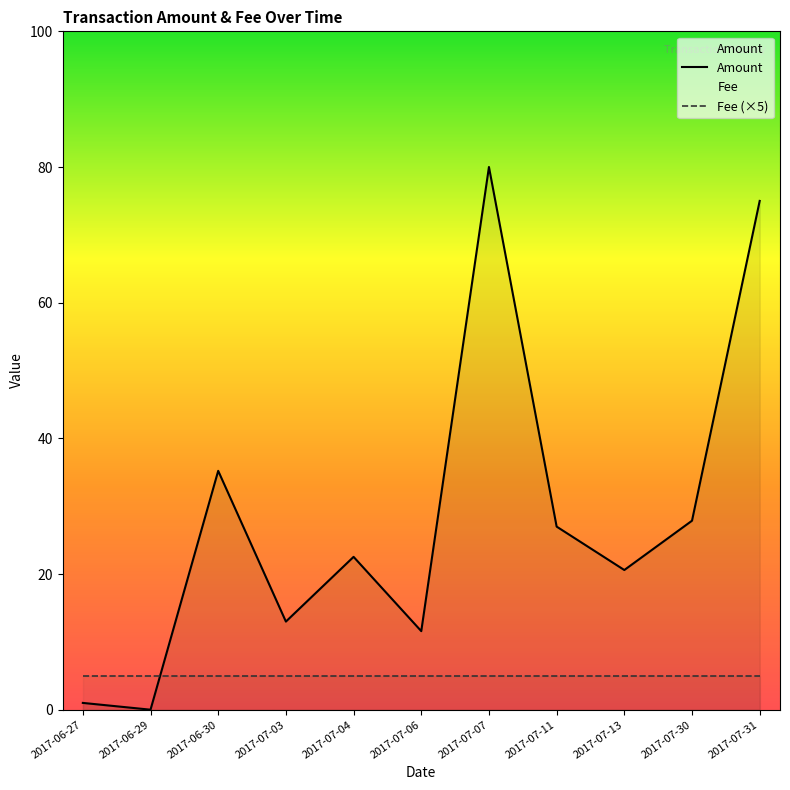

Does the chart have visible grid lines?

No